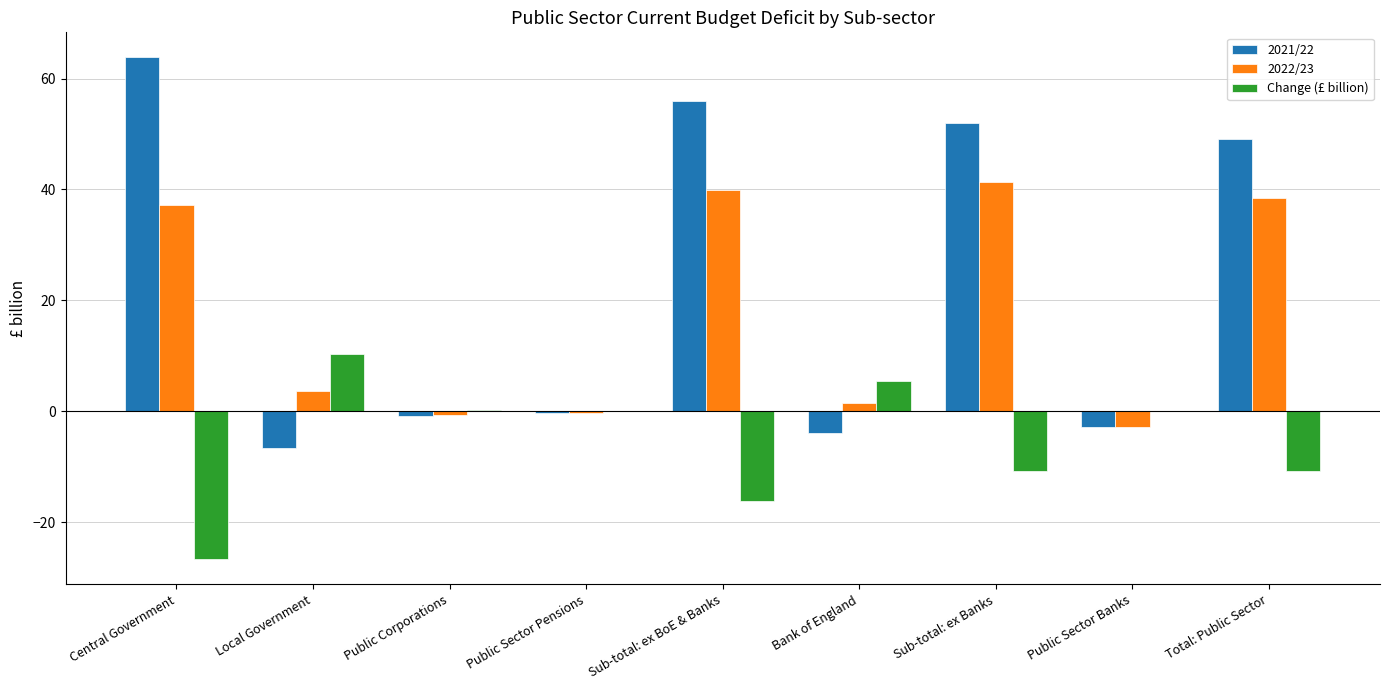

What is the total value across all series at Public Sector Banks?

-5.8